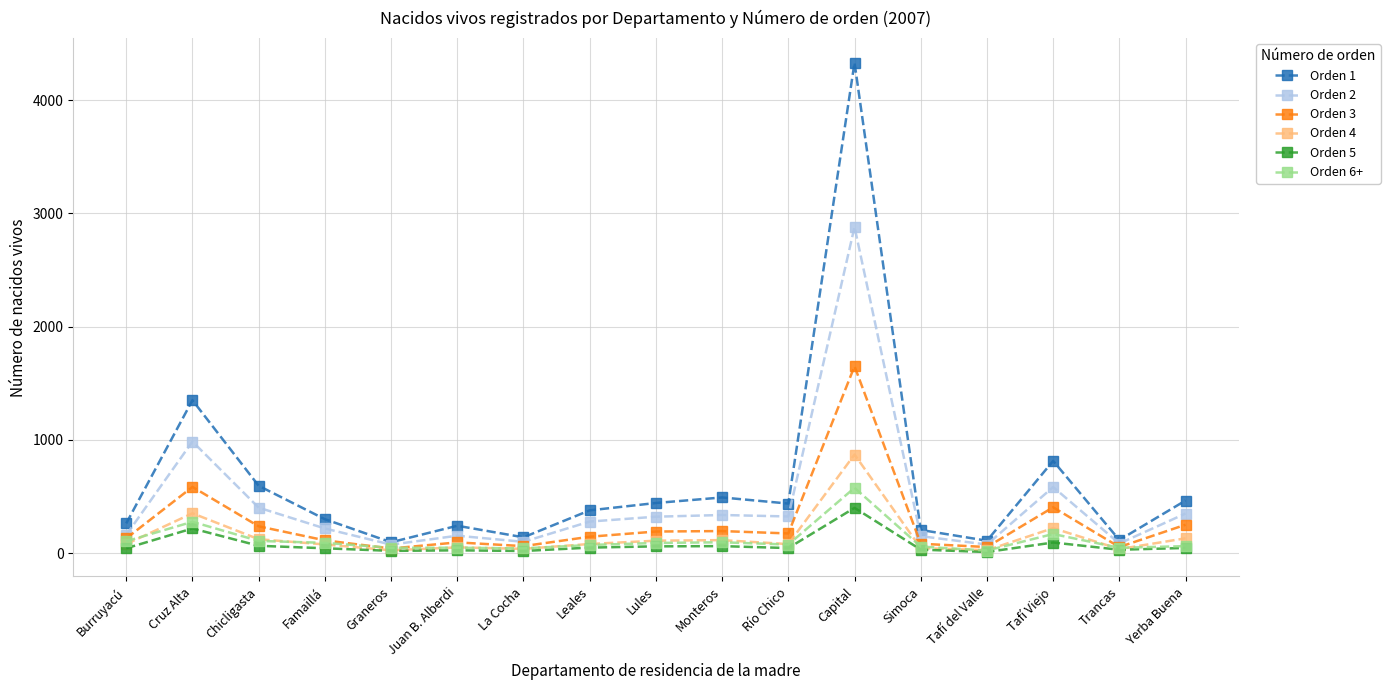

What is the label of the 6th point from the left?

Juan B. Alberdi